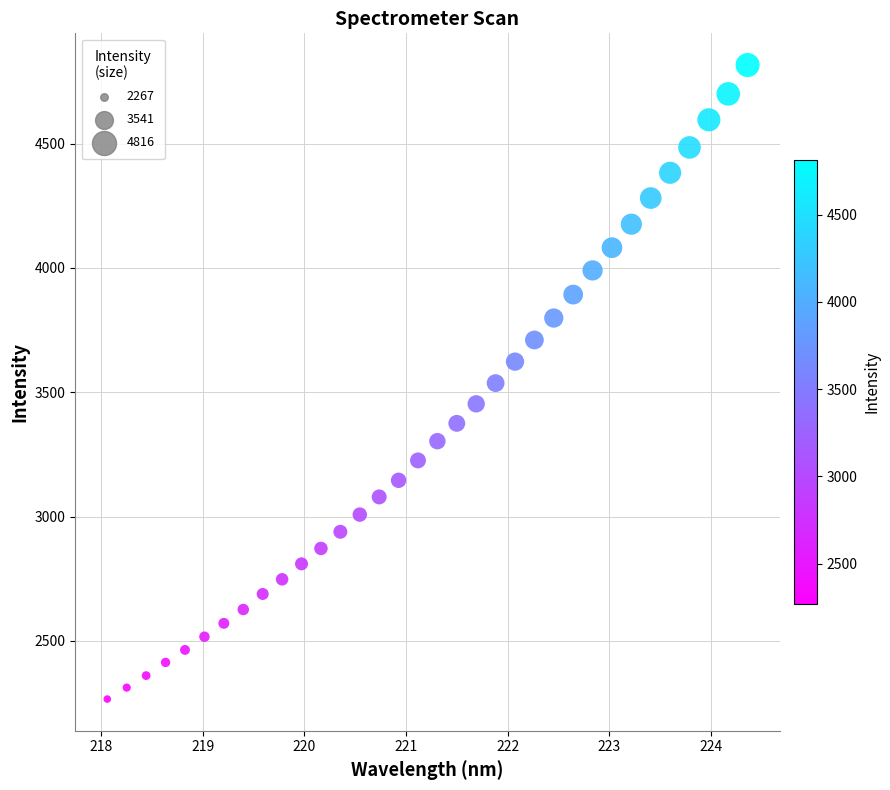

What is the range of X values (max minus min)?

6.3